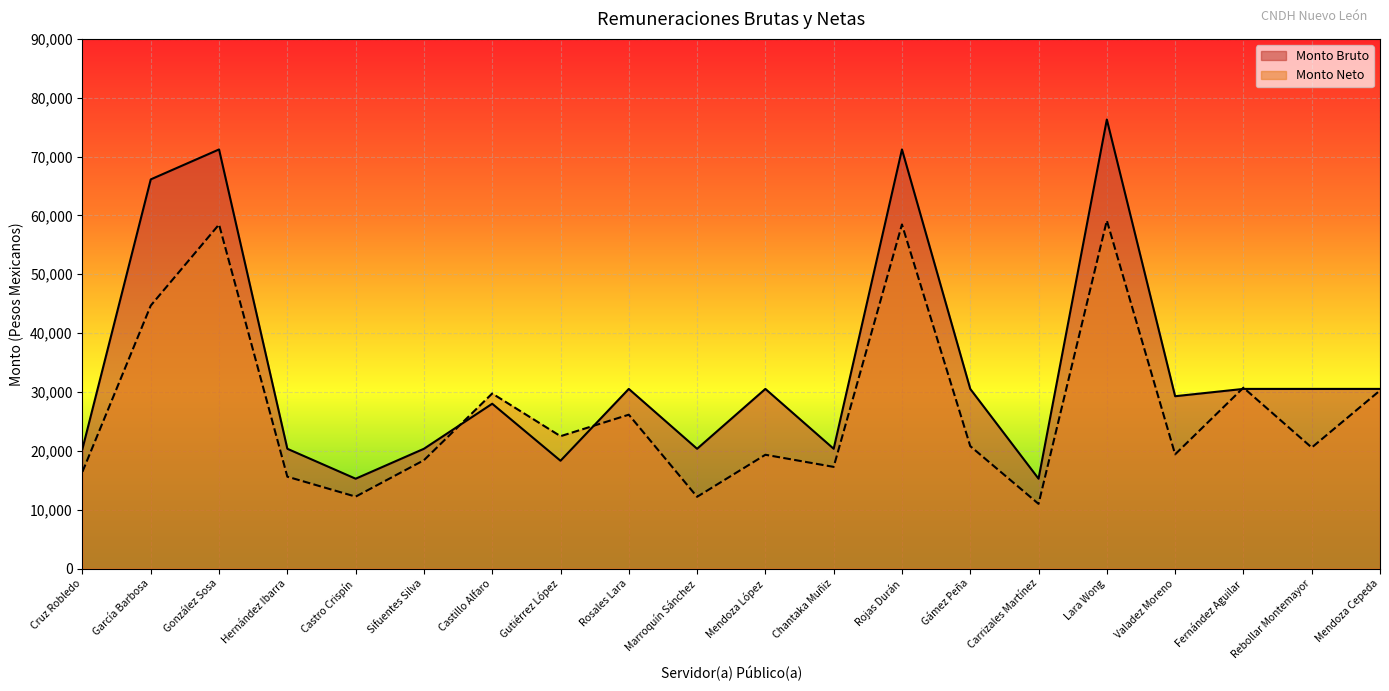

How many lines are shown in the chart?

2